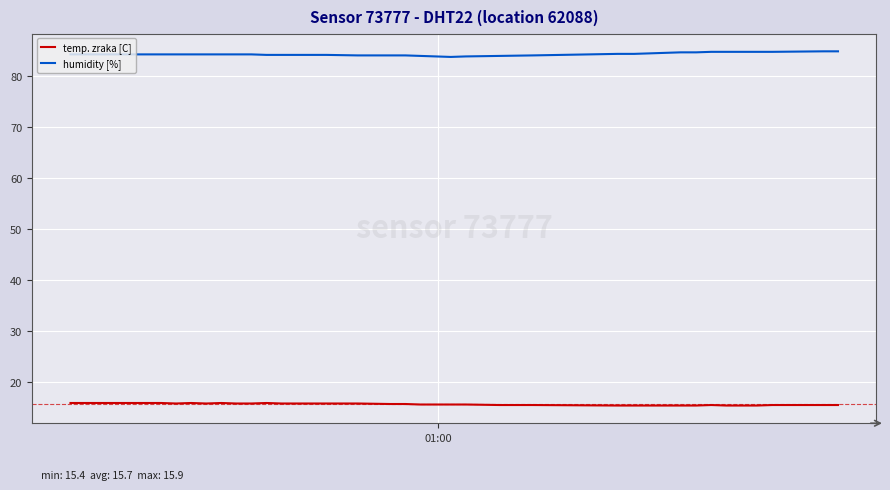

What is the minimum value shown in the chart?

15.4